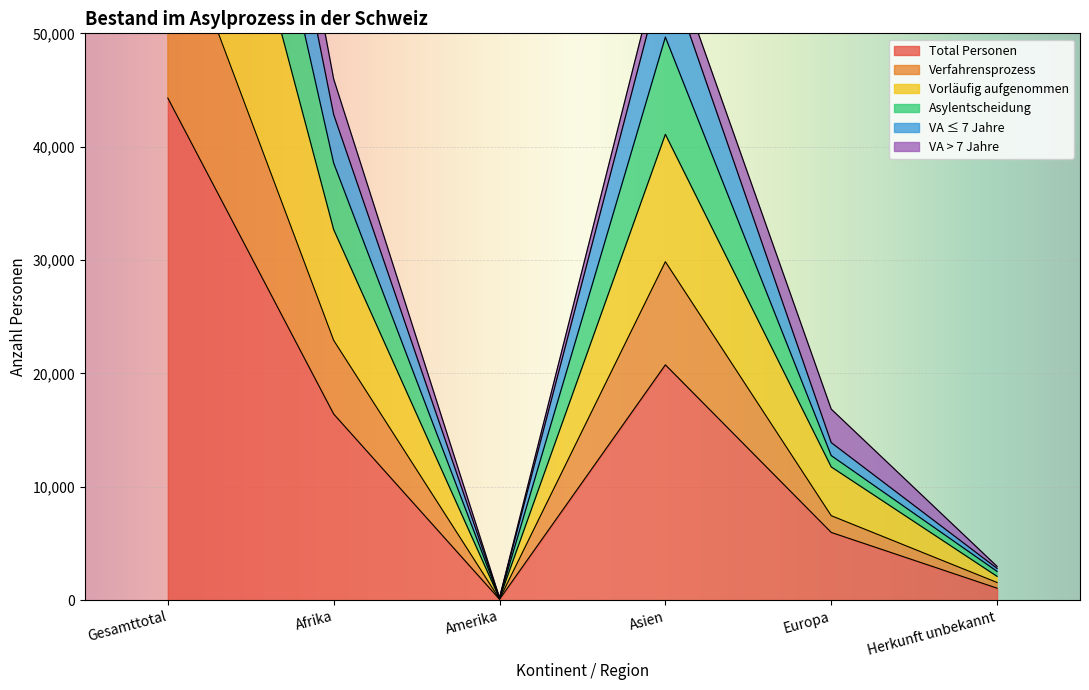

What position from the left is Gesamttotal?

1